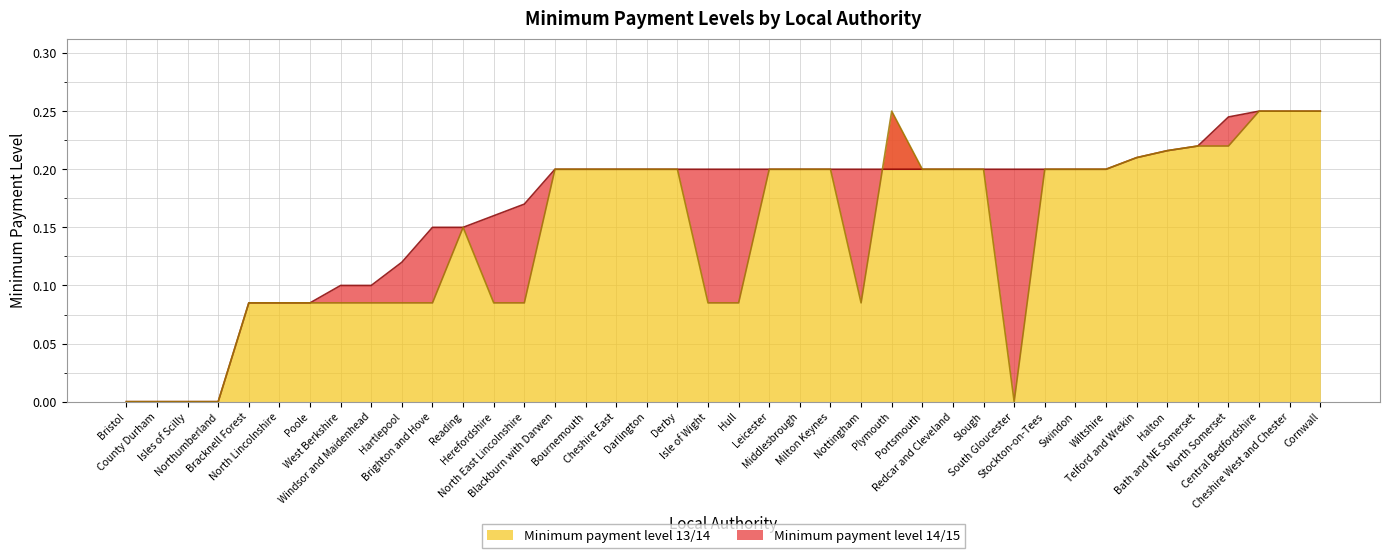

What is the difference between the Minimum payment level 14/15 values at Isles of Scilly and North Lincolnshire?

0.1